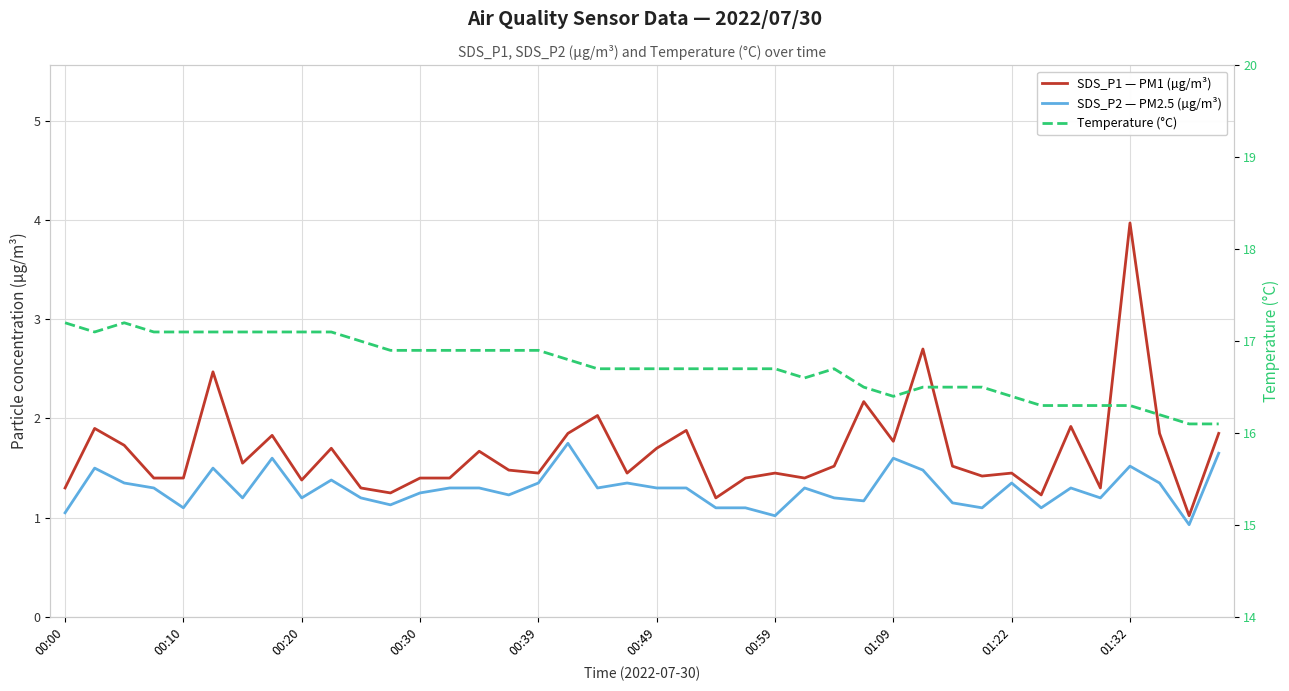

True or false: Temperature (°C) and SDS_P1 — PM1 (µg/m³) cross at least once.

False